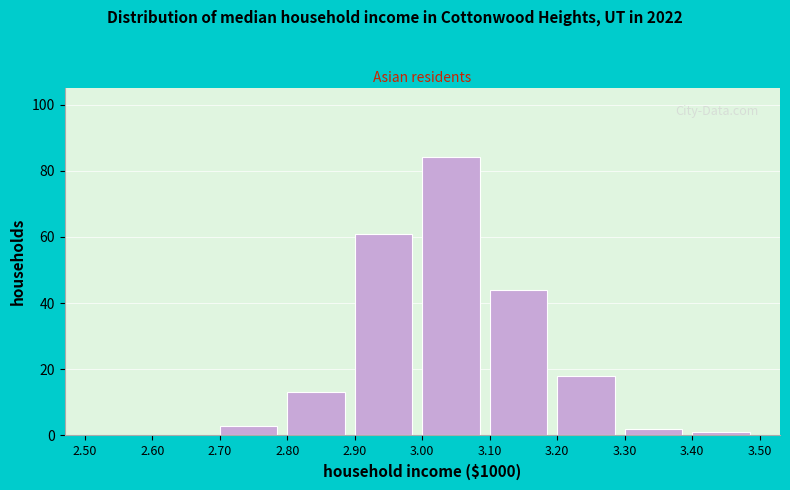

How tall is the bar that spans 3.20 to 3.30 on the x-axis? The values are not printed on the chart, so give them approximately, as read against the axis.

18